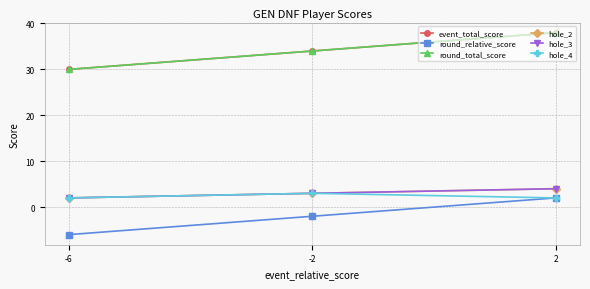

True or false: hole_3 has a value of 4 at 2.

True